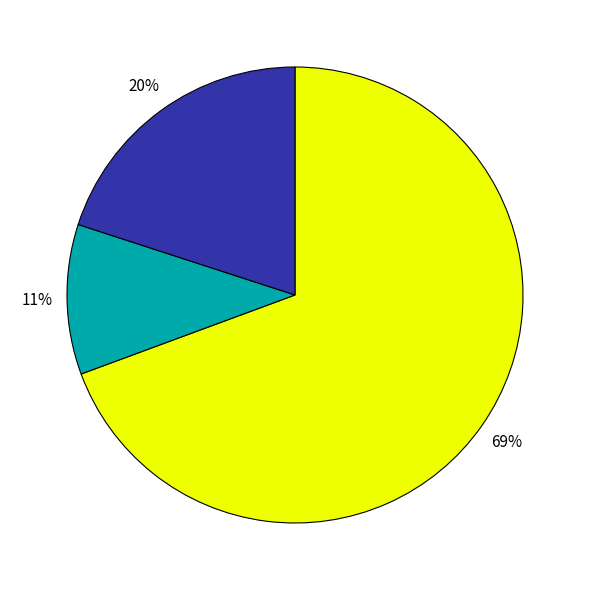

Is there a majority slice in this chart?

Yes